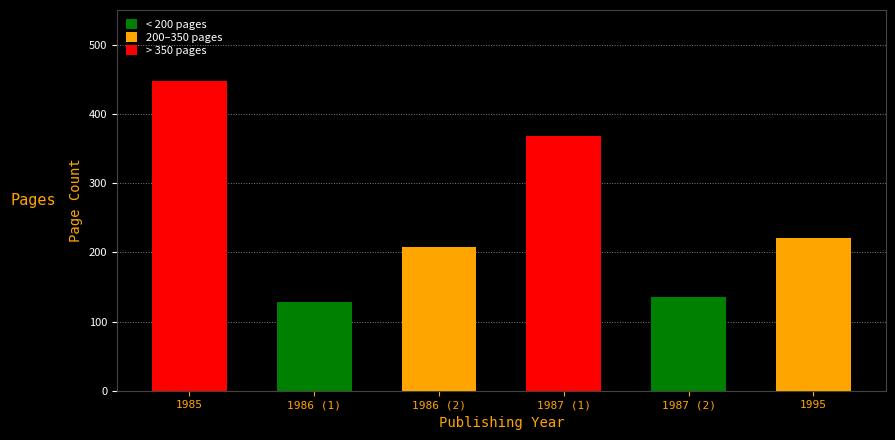

At which label is the value closest to 288?

1995